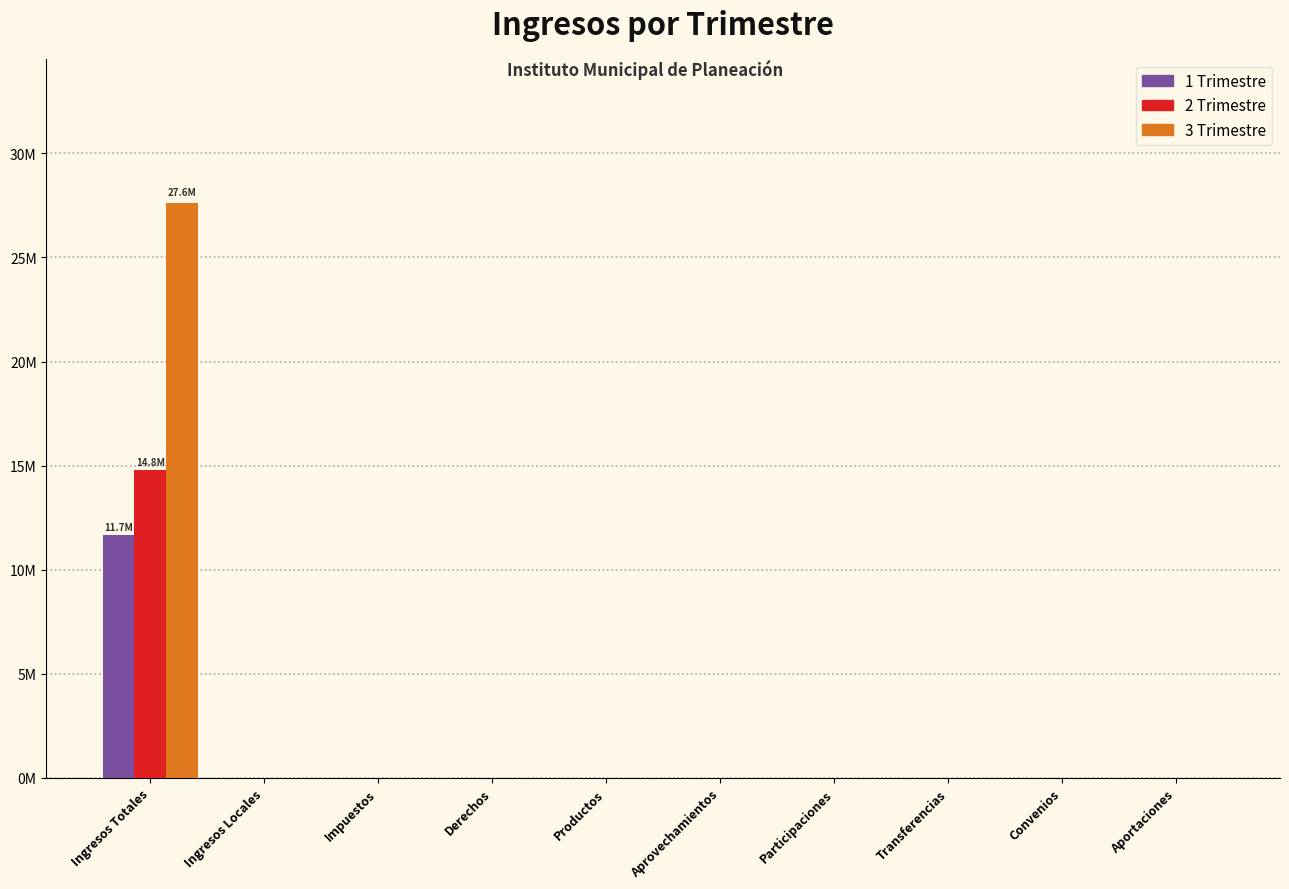

What are all the series names shown in the legend?

1 Trimestre, 2 Trimestre, 3 Trimestre